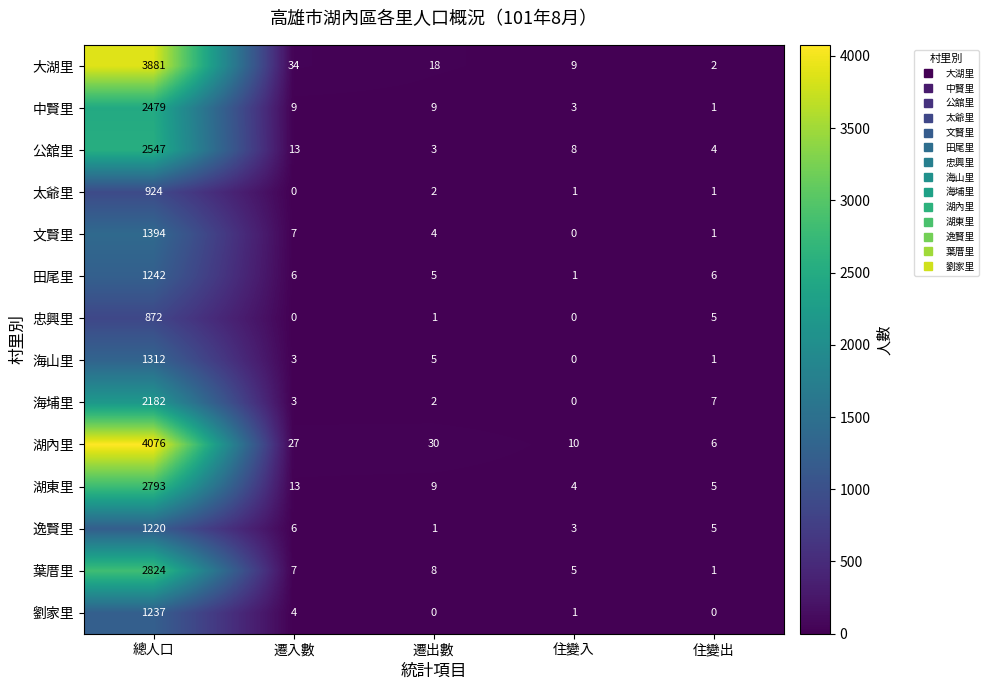

The 湖東里 series shows 1024 at 總人口. True or false?

False